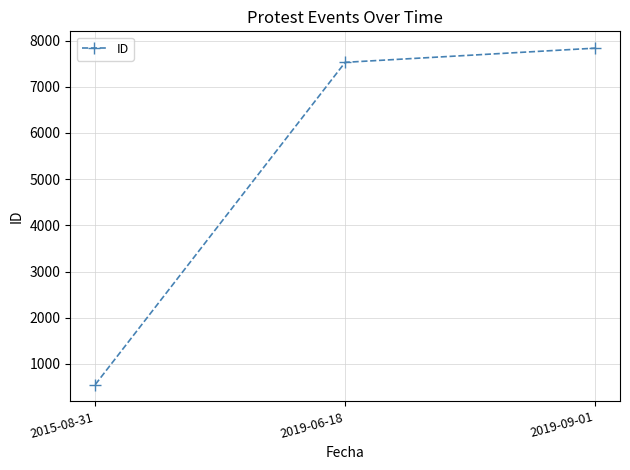

Reading left to right, transcribe all the data shown in this chart.

552	7528	7835